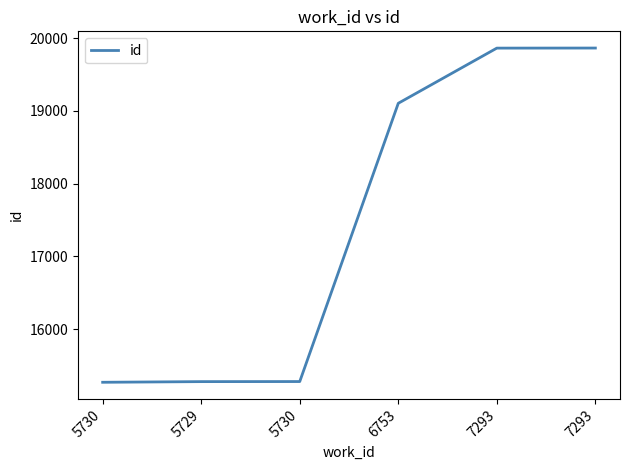

At which category does the chart reach its minimum across all series?

5730